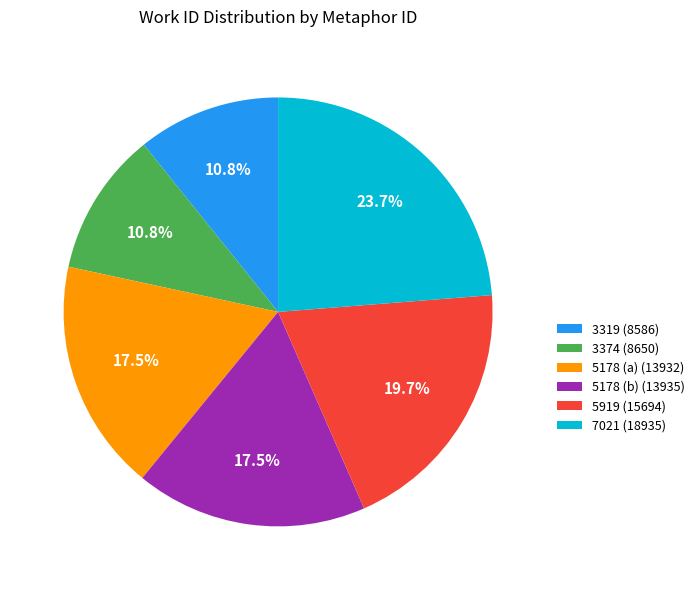

To the nearest percent, what is the difference between the 5919 and 3319 slice percentages?

9%